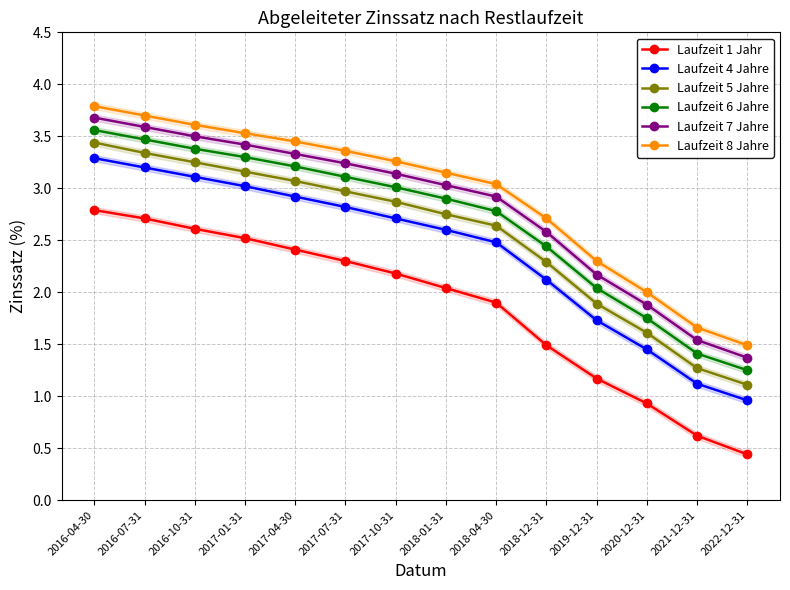

Reading right to left, what are all the values shown in this chart?

Laufzeit 1 Jahr: 2022-12-31=0.4	2021-12-31=0.6	2020-12-31=0.9	2019-12-31=1.2	2018-12-31=1.5	2018-04-30=1.9	2018-01-31=2.0	2017-10-31=2.2	2017-07-31=2.3	2017-04-30=2.4	2017-01-31=2.5	2016-10-31=2.6	2016-07-31=2.7	2016-04-30=2.8
Laufzeit 4 Jahre: 2022-12-31=1.0	2021-12-31=1.1	2020-12-31=1.4	2019-12-31=1.7	2018-12-31=2.1	2018-04-30=2.5	2018-01-31=2.6	2017-10-31=2.7	2017-07-31=2.8	2017-04-30=2.9	2017-01-31=3.0	2016-10-31=3.1	2016-07-31=3.2	2016-04-30=3.3
Laufzeit 5 Jahre: 2022-12-31=1.1	2021-12-31=1.3	2020-12-31=1.6	2019-12-31=1.9	2018-12-31=2.3	2018-04-30=2.6	2018-01-31=2.8	2017-10-31=2.9	2017-07-31=3.0	2017-04-30=3.1	2017-01-31=3.2	2016-10-31=3.2	2016-07-31=3.3	2016-04-30=3.4
Laufzeit 6 Jahre: 2022-12-31=1.2	2021-12-31=1.4	2020-12-31=1.8	2019-12-31=2.0	2018-12-31=2.4	2018-04-30=2.8	2018-01-31=2.9	2017-10-31=3.0	2017-07-31=3.1	2017-04-30=3.2	2017-01-31=3.3	2016-10-31=3.4	2016-07-31=3.5	2016-04-30=3.6
Laufzeit 7 Jahre: 2022-12-31=1.4	2021-12-31=1.5	2020-12-31=1.9	2019-12-31=2.2	2018-12-31=2.6	2018-04-30=2.9	2018-01-31=3.0	2017-10-31=3.1	2017-07-31=3.2	2017-04-30=3.3	2017-01-31=3.4	2016-10-31=3.5	2016-07-31=3.6	2016-04-30=3.7
Laufzeit 8 Jahre: 2022-12-31=1.5	2021-12-31=1.7	2020-12-31=2.0	2019-12-31=2.3	2018-12-31=2.7	2018-04-30=3.0	2018-01-31=3.1	2017-10-31=3.3	2017-07-31=3.4	2017-04-30=3.5	2017-01-31=3.5	2016-10-31=3.6	2016-07-31=3.7	2016-04-30=3.8